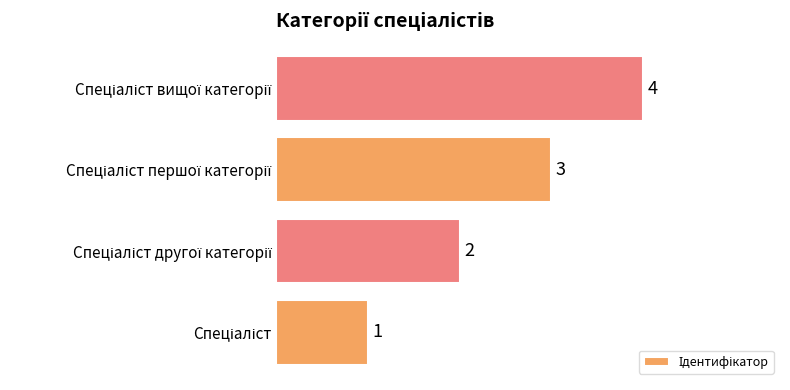

How many values are between 2 and 4?

3